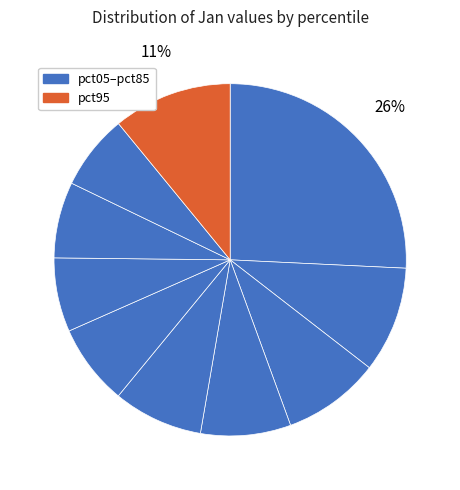

Count the number of slices in the pie.

10